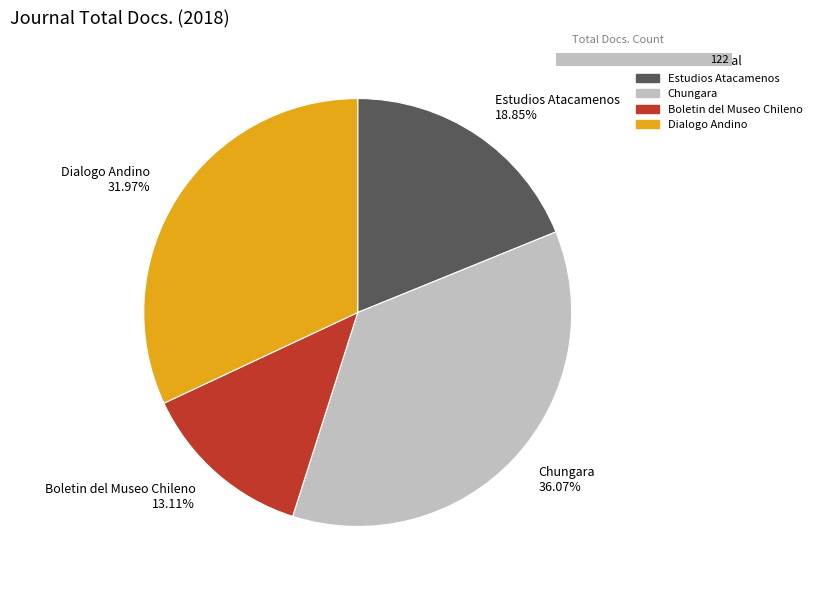

True or false: Estudios Atacamenos accounts for 19% of the total.

True